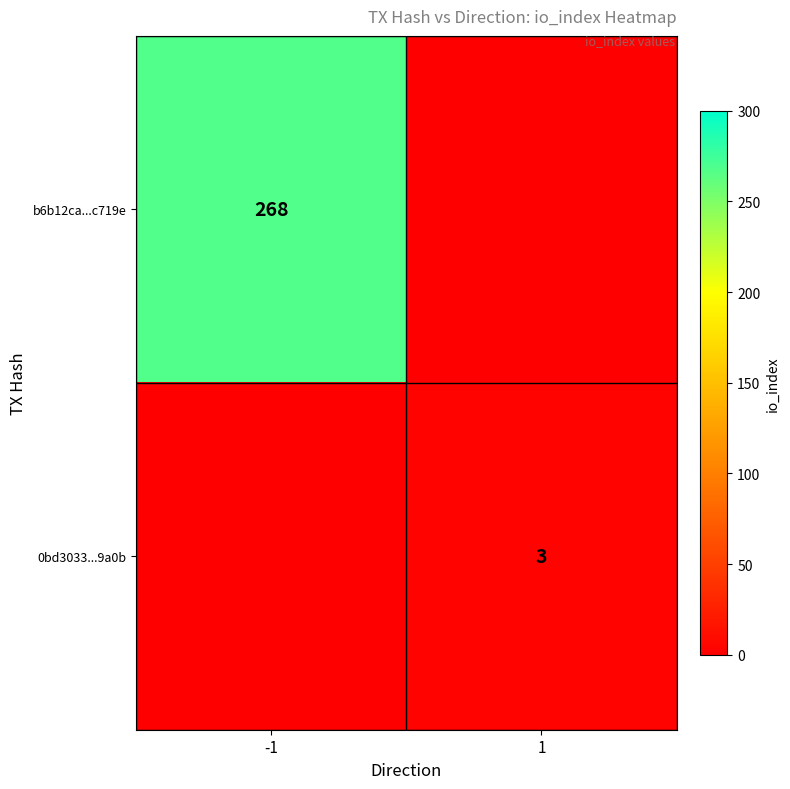

Which label corresponds to the smallest value in the chart?

1